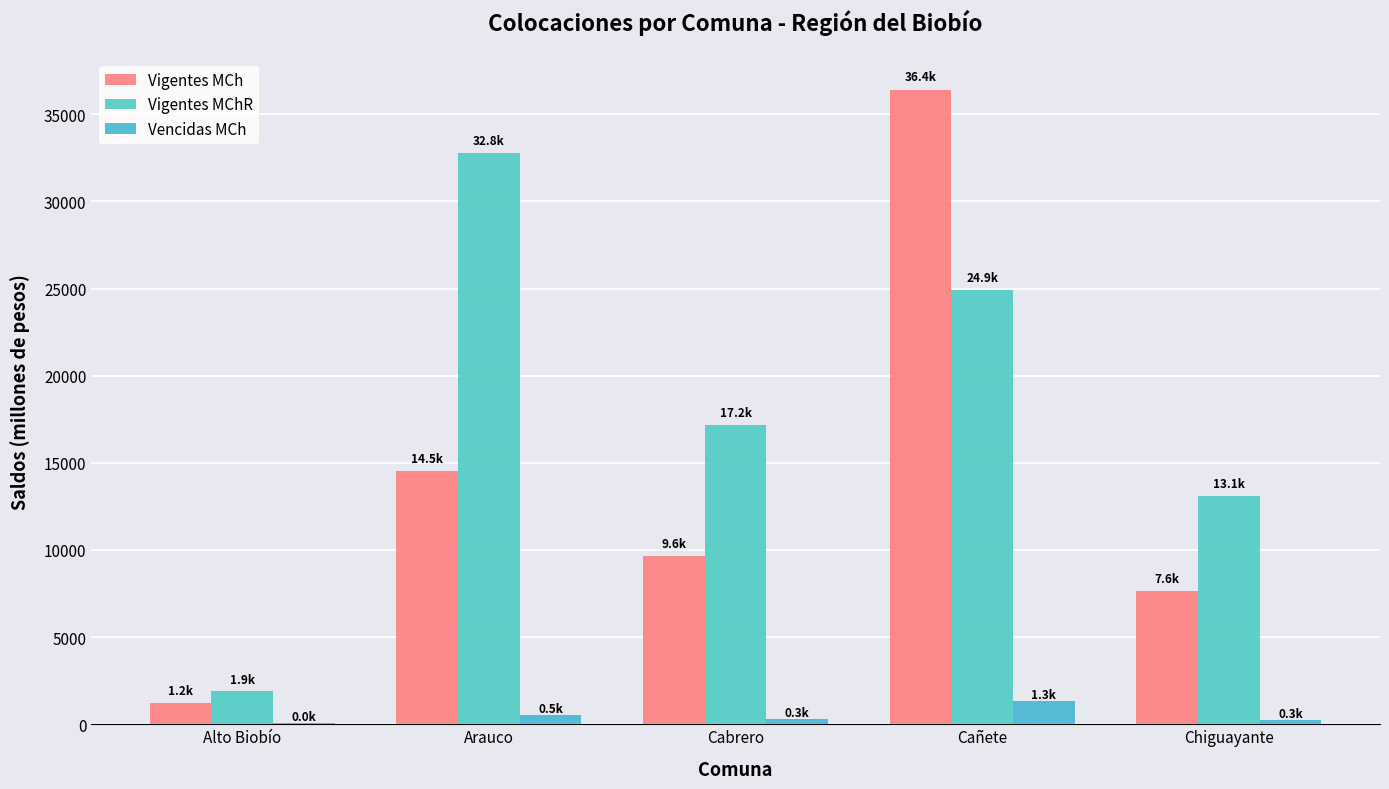

What value does the Vencidas MCh series have at Alto Biobío?

44.0